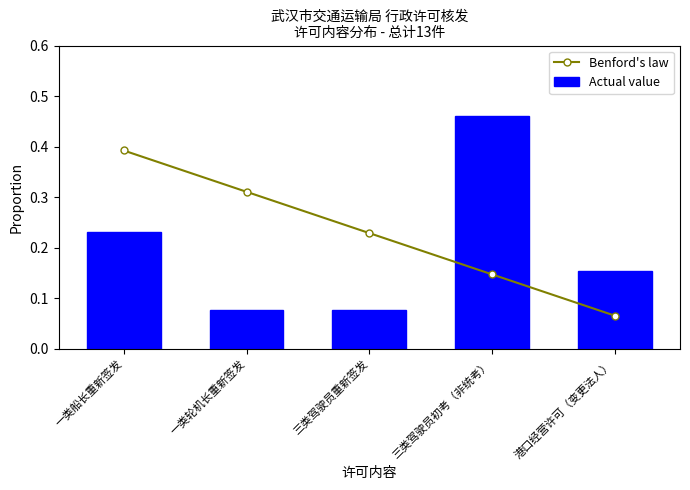

Reading left to right, extract all data points from this chart.

Benford's law: 0.4	0.3	0.2	0.1	0.1
Actual value: 0.2	0.1	0.1	0.5	0.2